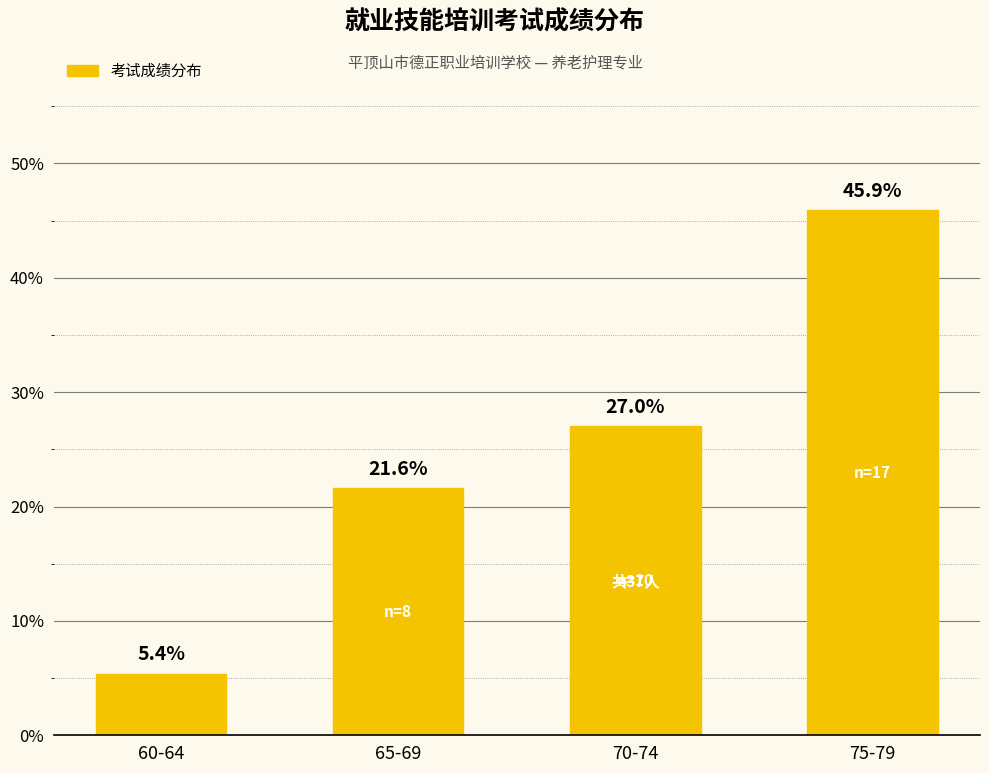

Count the number of data series in this chart.

1